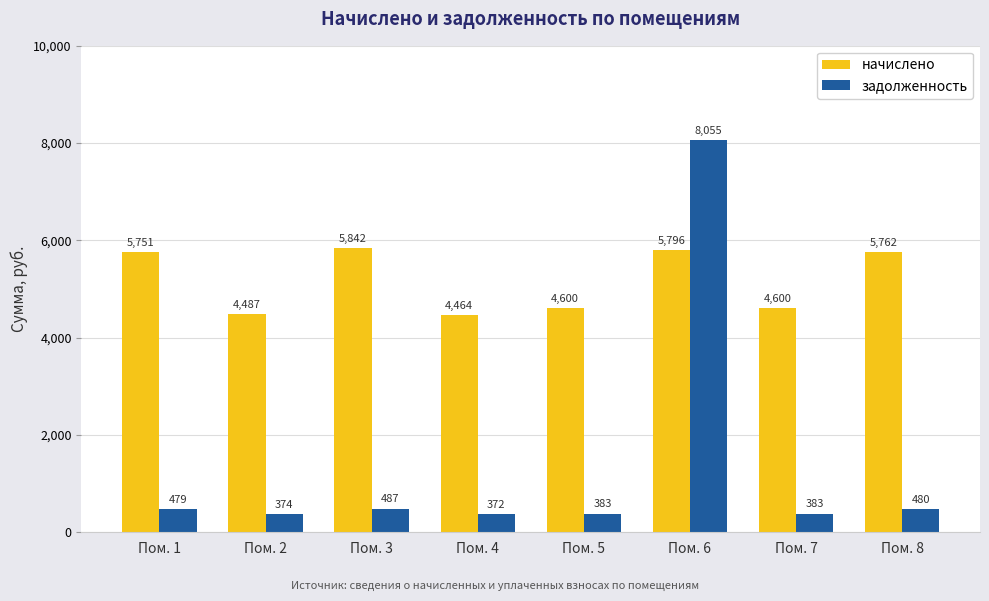

At which label does задолженность reach its peak?

Пом. 6